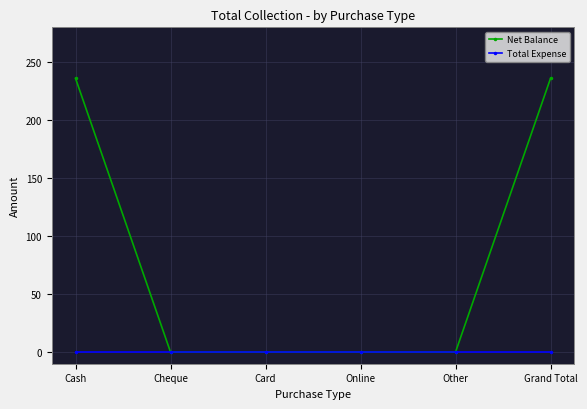

Rank the series by their average value, from highest to lowest.

Net Balance, Total Expense